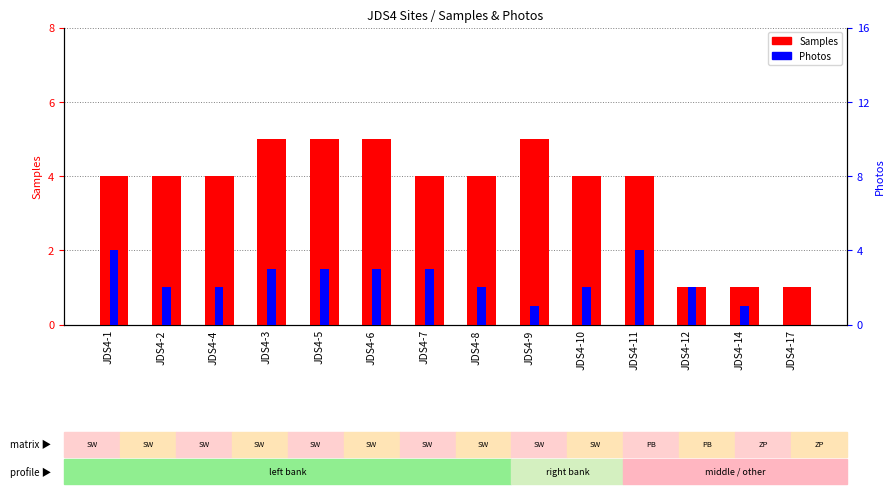

At which category is the sum across all series the highest?

JDS4-1